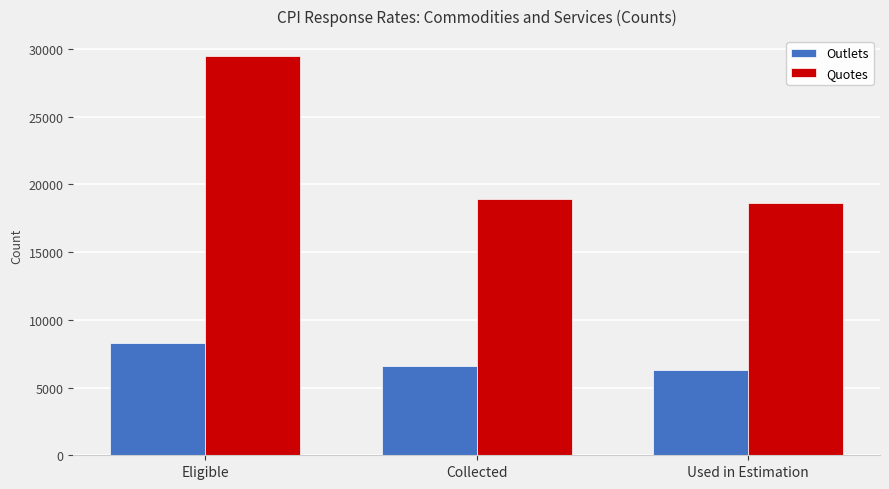

Which series has the widest spread of values?

Quotes